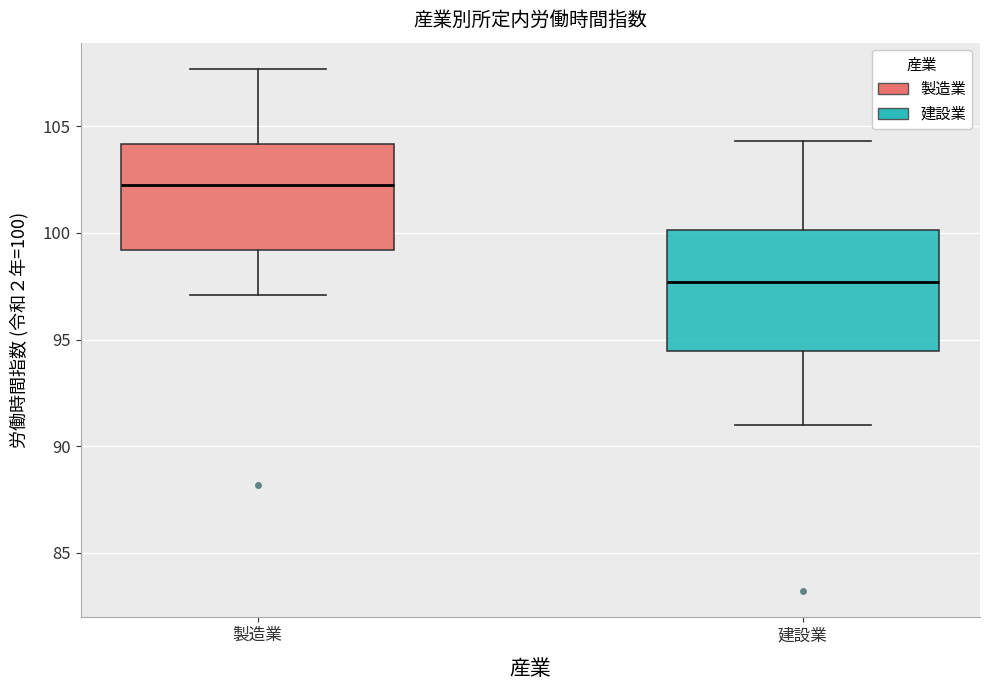

Which box is the tallest, from its lower edge to its upper edge?

建設業